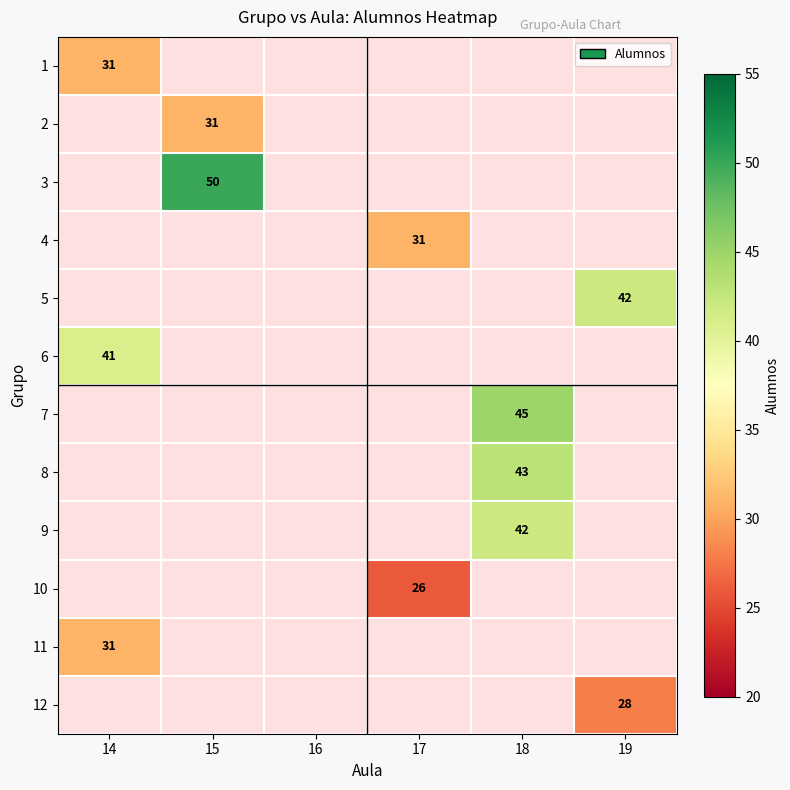

The value of 11 at 14 is 31. True or false?

True